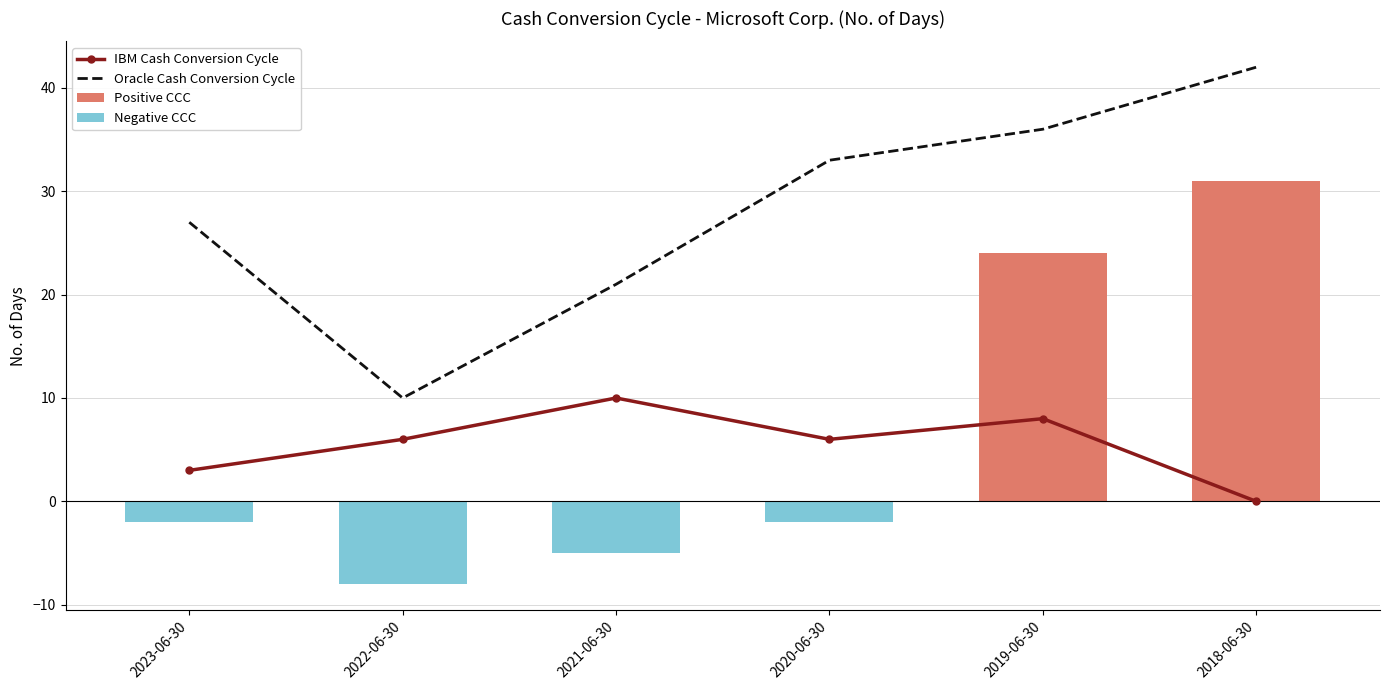

At which label is IBM Cash Conversion Cycle closest to 5?

2022-06-30